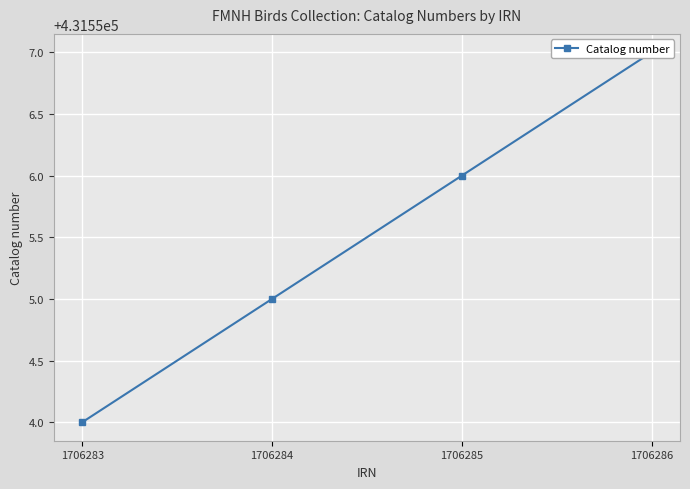

True or false: the data has more than 2 interior local peaks.

False